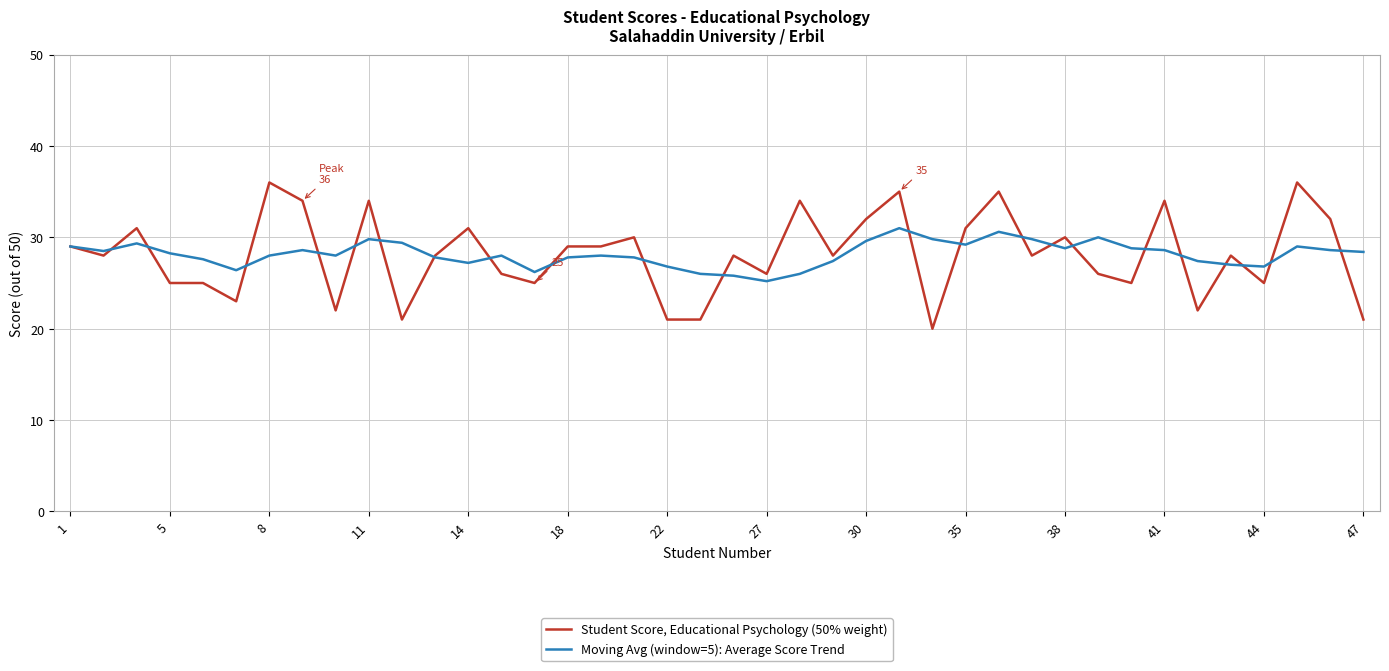

Which series has the widest spread of values?

Student Score, Educational Psychology (50% weight)